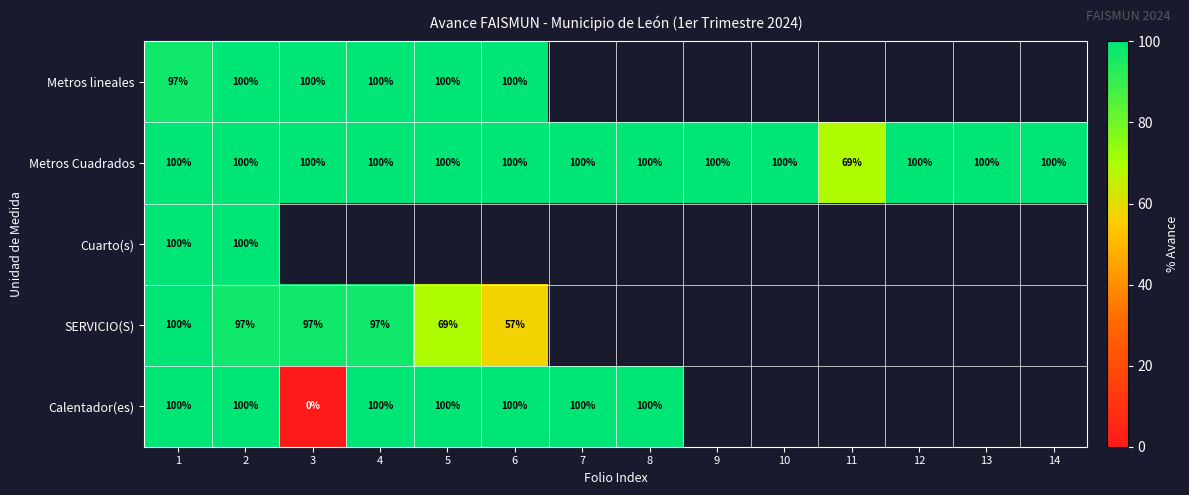

What is the sum of the Metros Cuadrados values at 14 and 1?

200